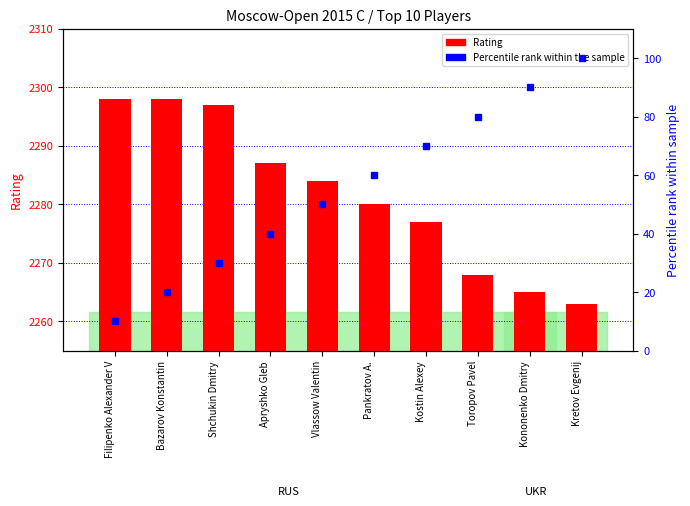

What is the spread (max minus min) of values at Vlassow Valentin?

2234